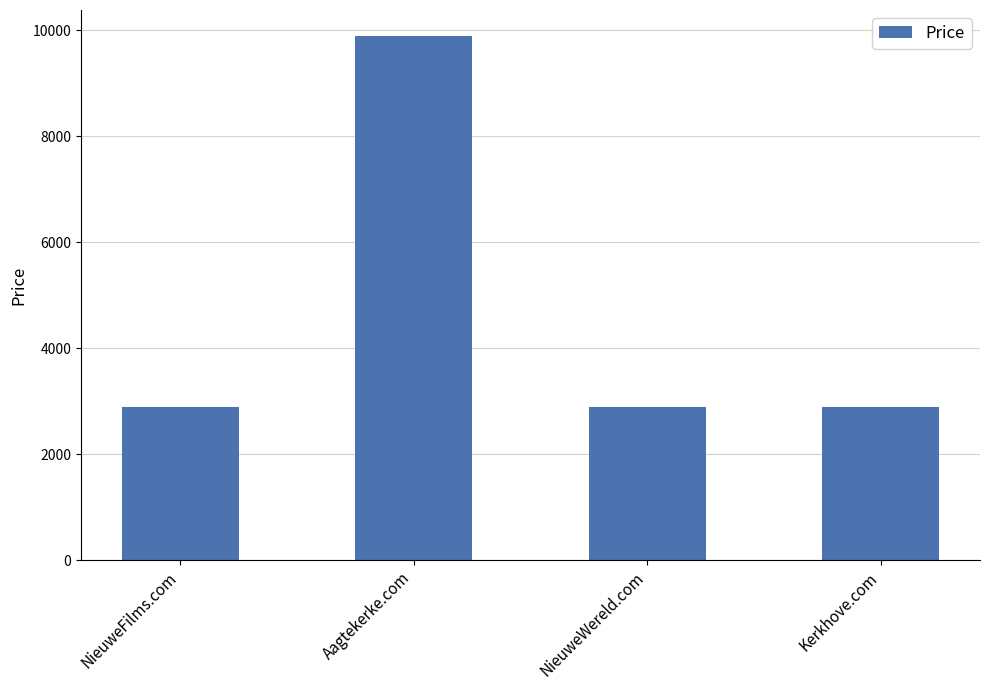

Read the value at Aagtekerke.com.

9888